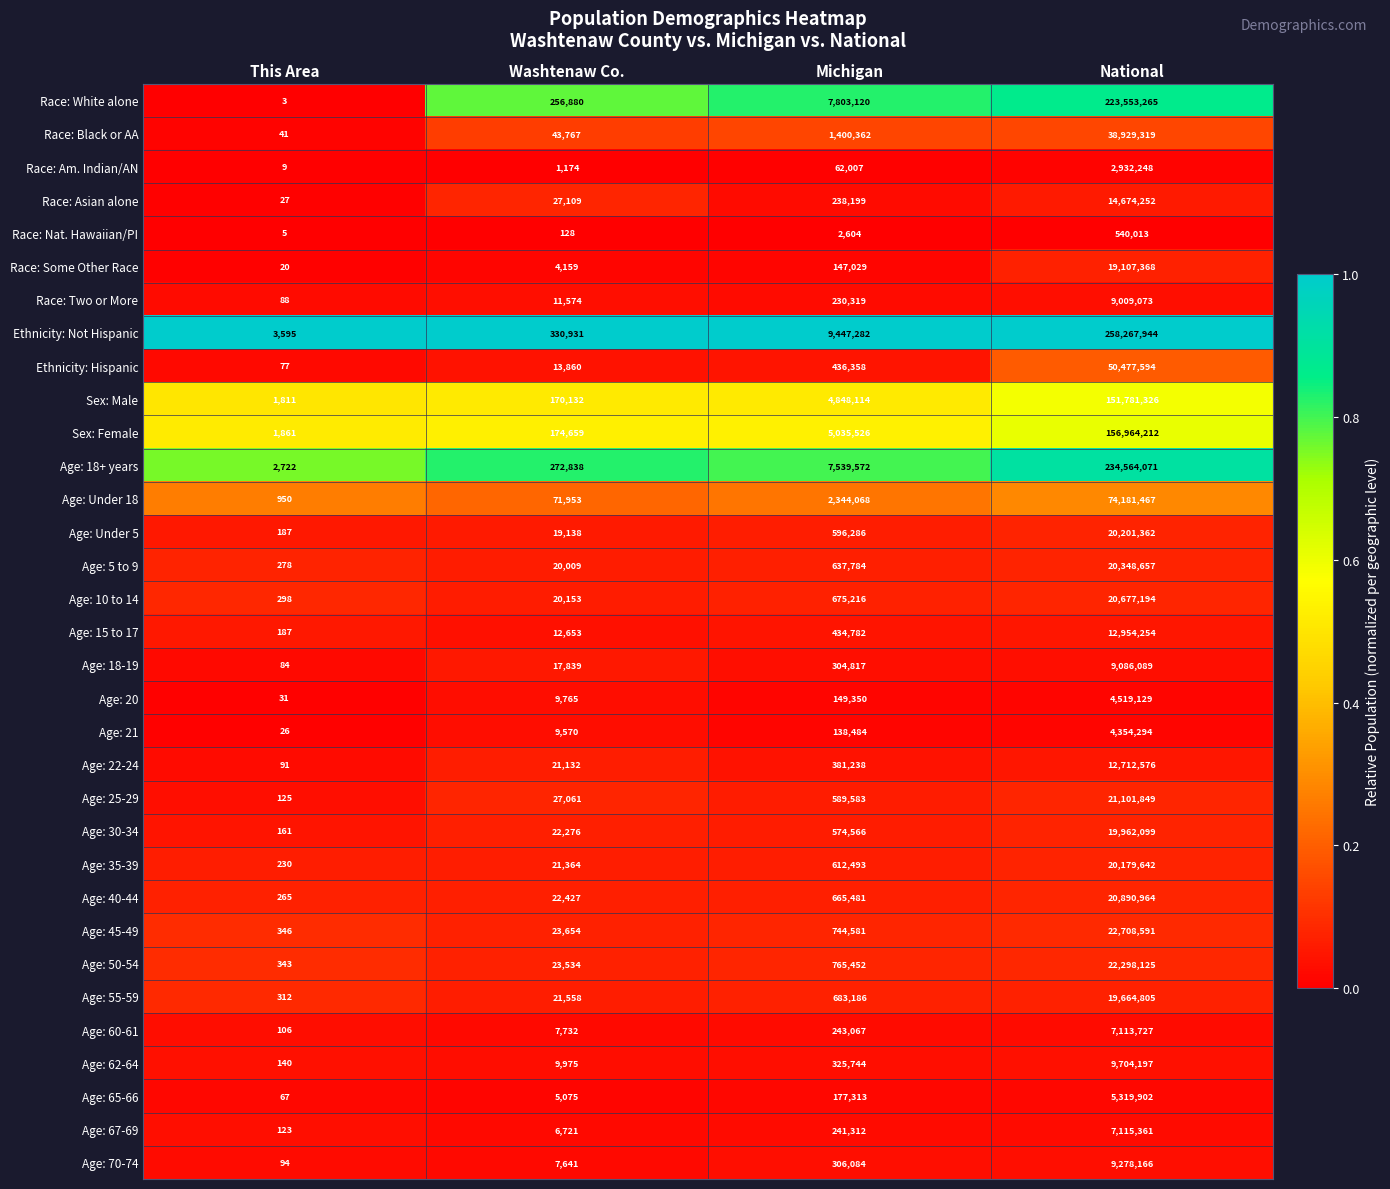

What is the maximum value shown in the chart?

258267944